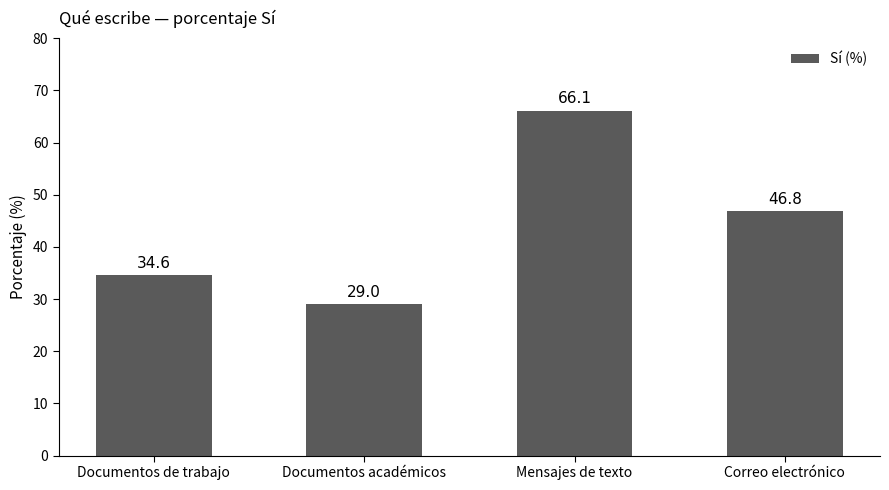

Where does the data first go above 46?

Mensajes de texto